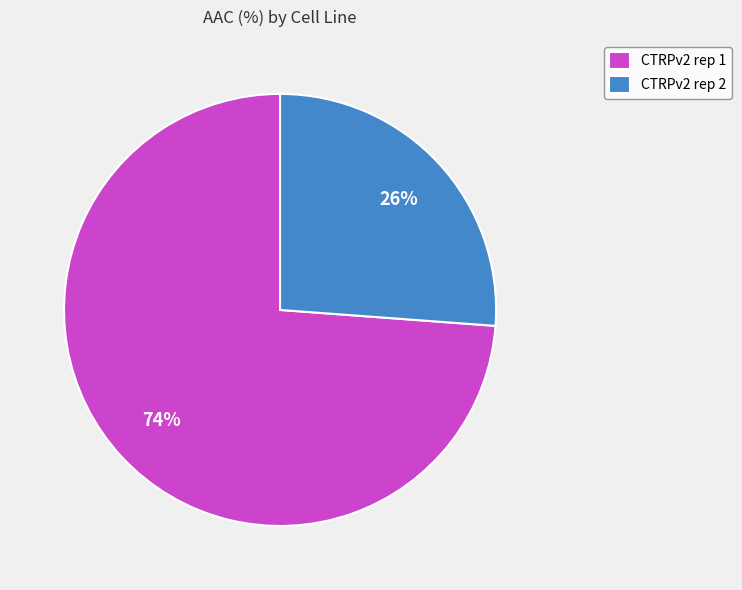

Do CTRPv2 rep 1 and CTRPv2 rep 2 together represent more than half of the pie?

Yes